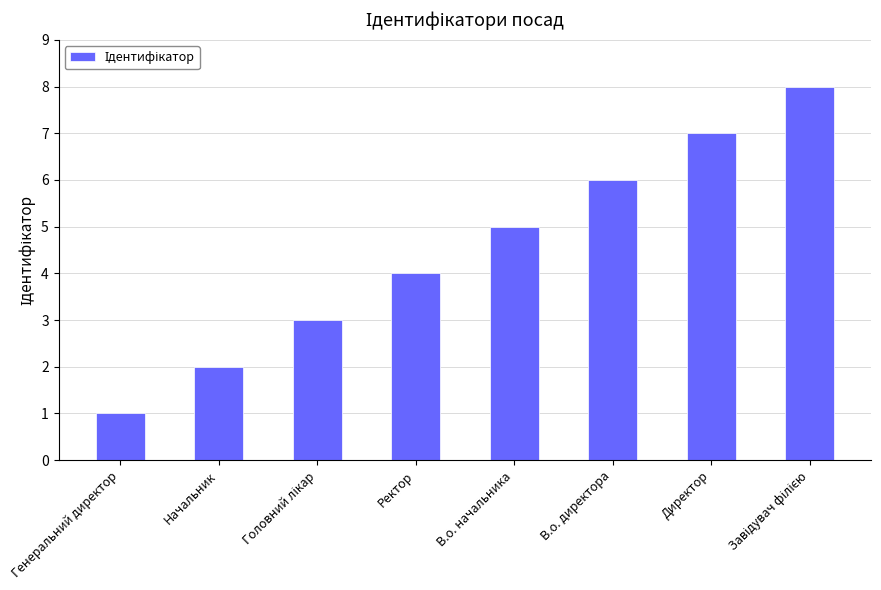

What is the difference between the values at Директор and Начальник?

5